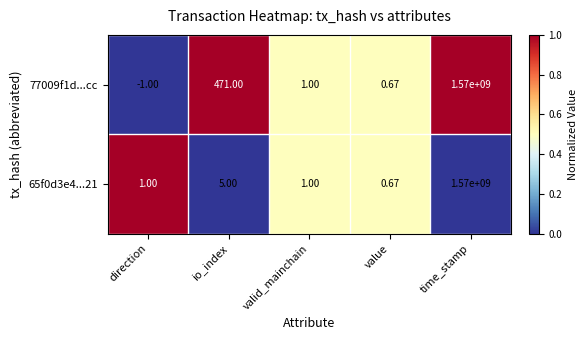

Which series has the widest spread of values?

77009f1d...cc